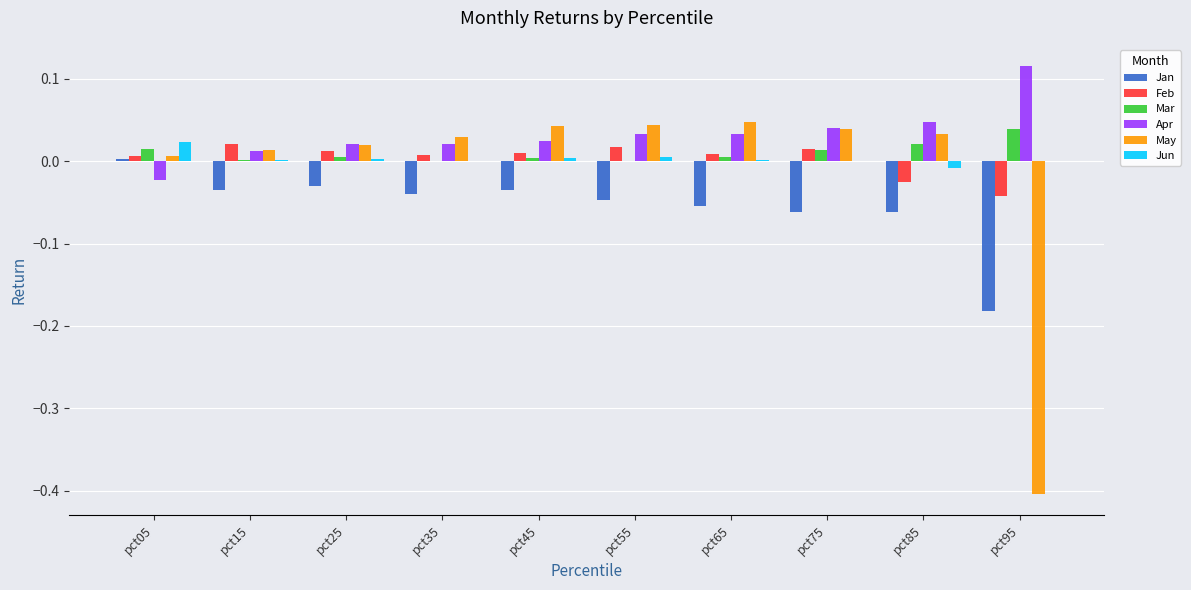

The value of Jun at pct45 is 0.0. True or false?

True